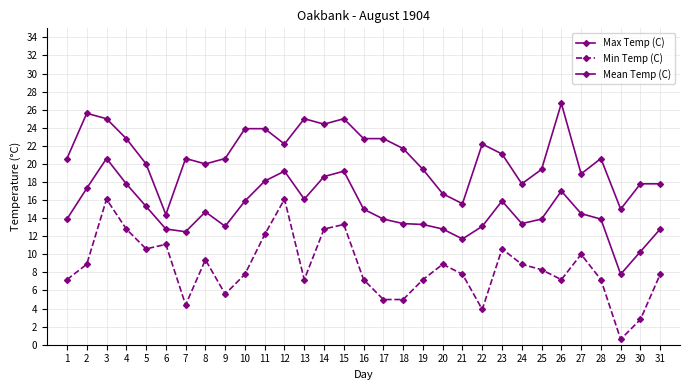

At which category is the sum across all series the highest?

3